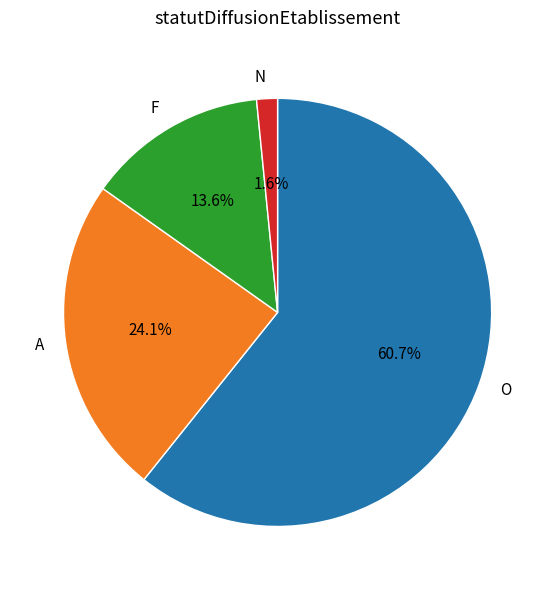

Does N account for over 50% of the chart?

No